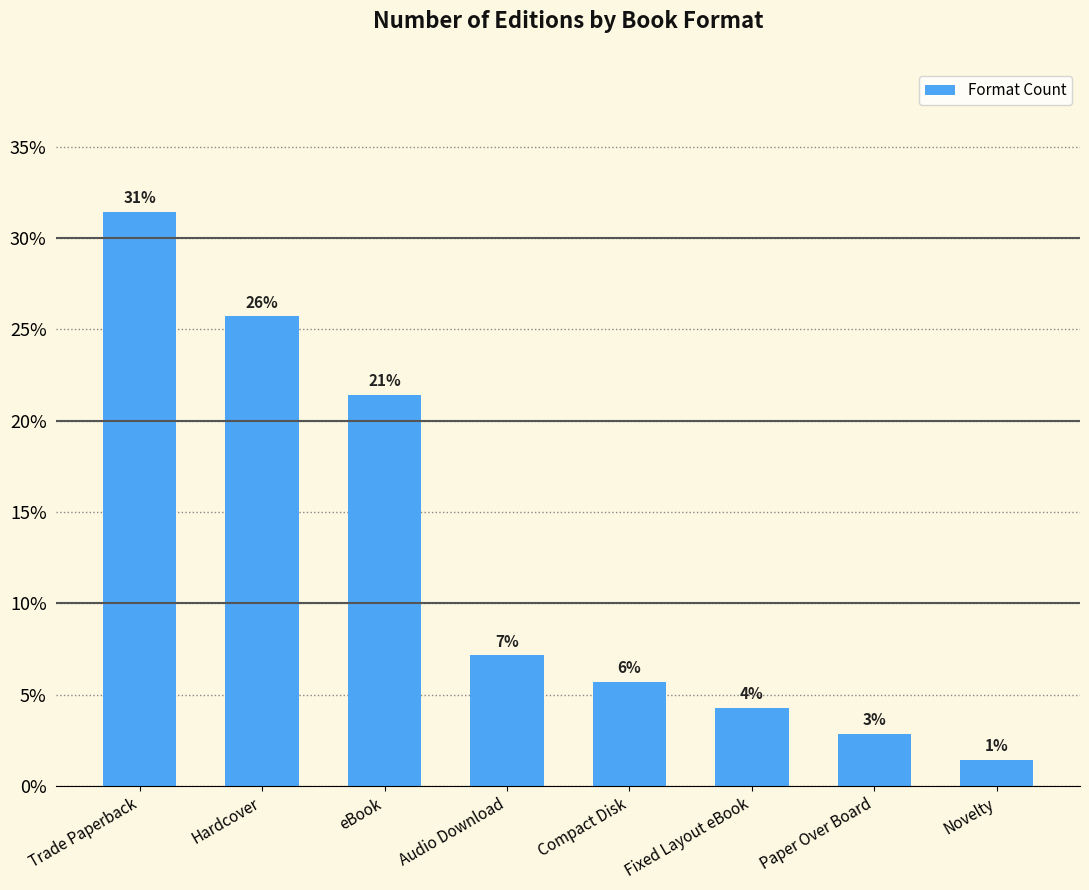

The chart shows a value of 4.3 at Fixed Layout eBook. True or false?

True